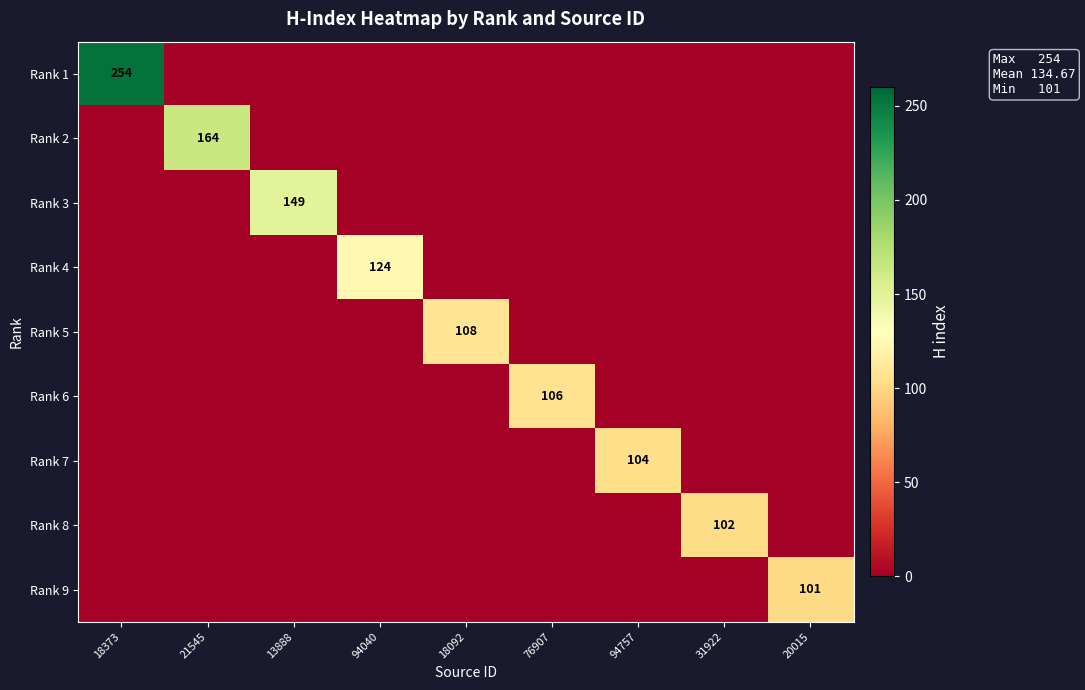

Is it true that Rank 6 equals 106 at 76907?

True